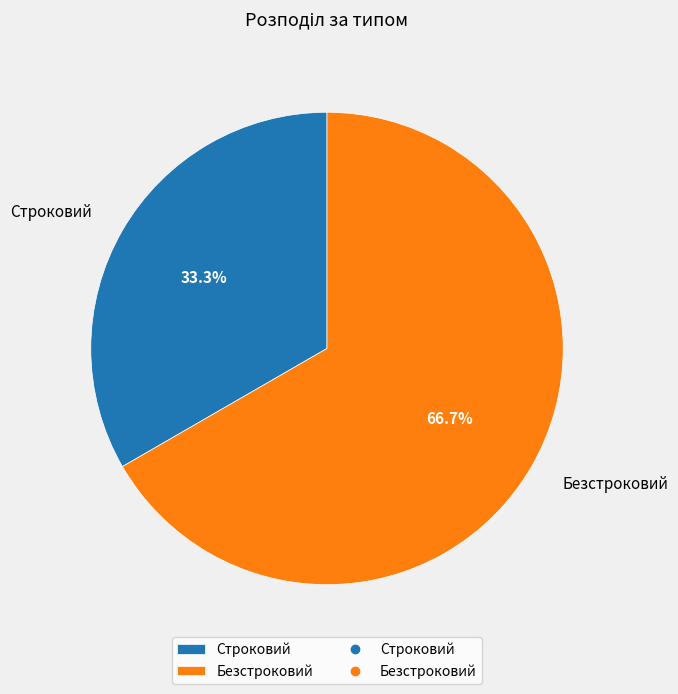

Is the sum of Строковий and Безстроковий greater than half?

Yes